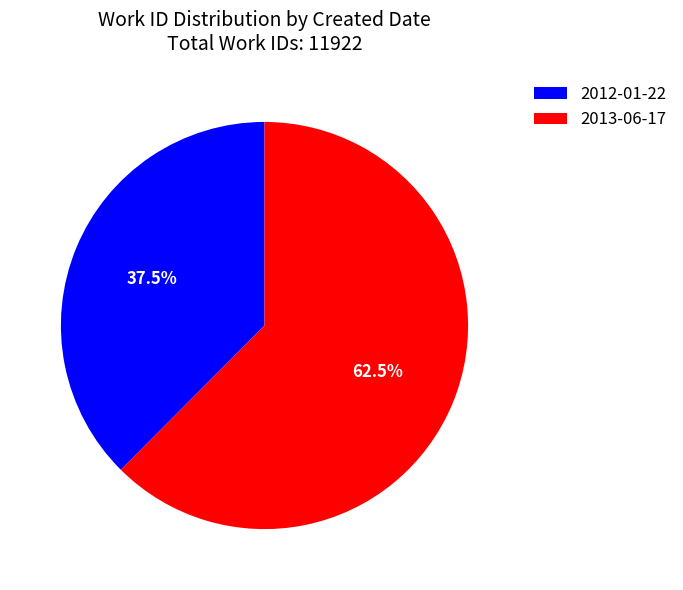

Which slice represents more than half of the pie?

2013-06-17